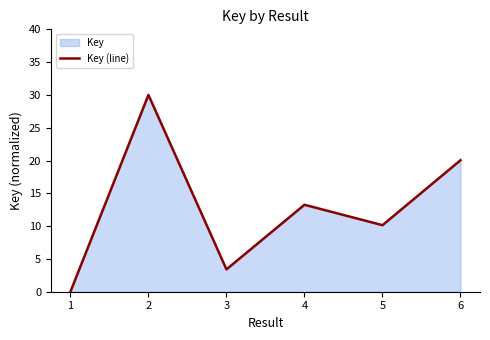

The value at 3 is 1.7. True or false?

False